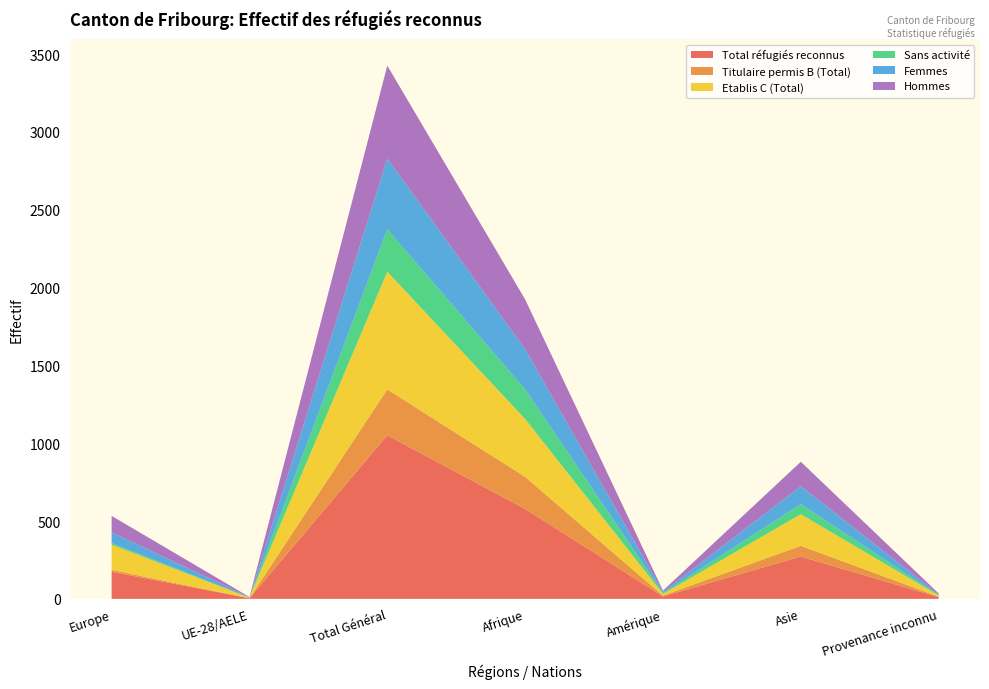

Reading left to right, list all the values displayed in this chart.

Total réfugiés reconnus: 174	4	1051	578	16	272	11
Titulaire permis B (Total): 12	0	295	206	5	69	3
Etablis C (Total): 162	4	756	372	11	203	8
Sans activité: 11	0	273	190	5	65	2
Femmes: 68	3	454	258	8	115	5
Hommes: 106	1	597	320	8	157	6